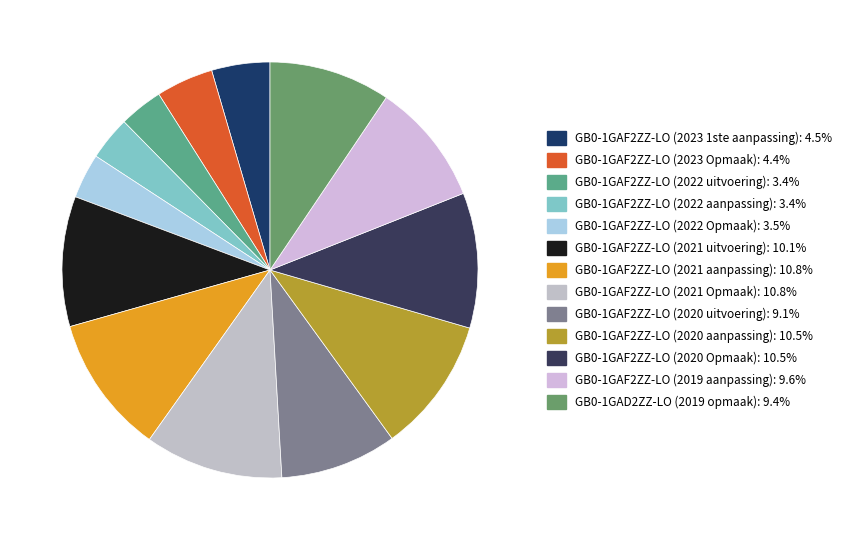

Does GB0-1GAF2ZZ-LO (2020 uitvoering) represent more than half of the total?

No